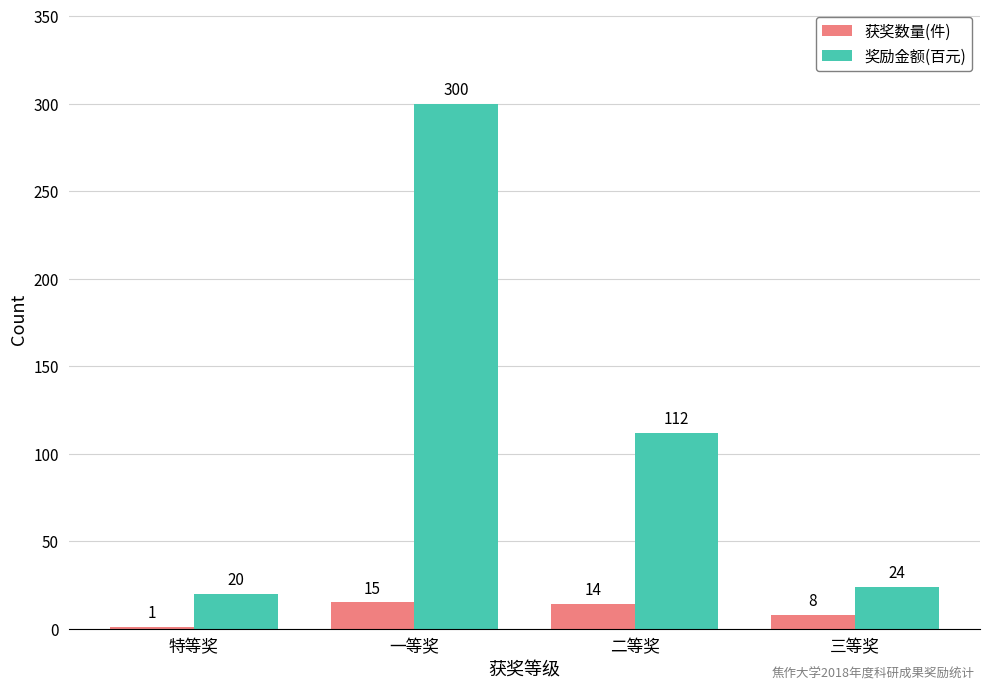

What value does the 获奖数量(件) series have at 三等奖, to the nearest 5?

10